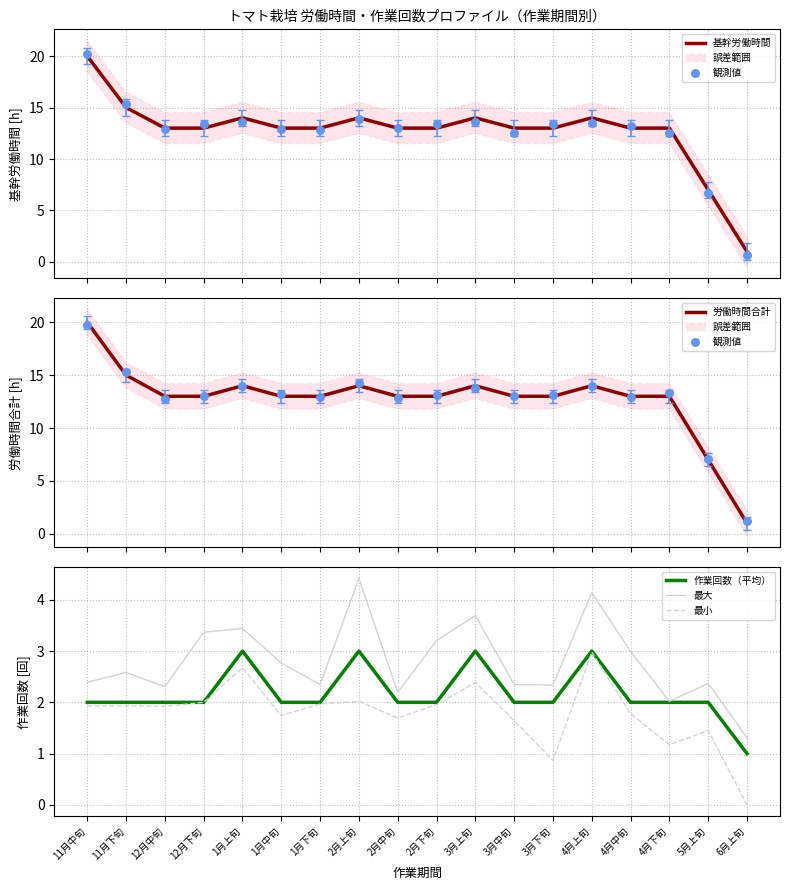

Is the value of 労働時間合計 at 2月上旬 greater than the value of 作業回数（平均） at 4月上旬?

Yes